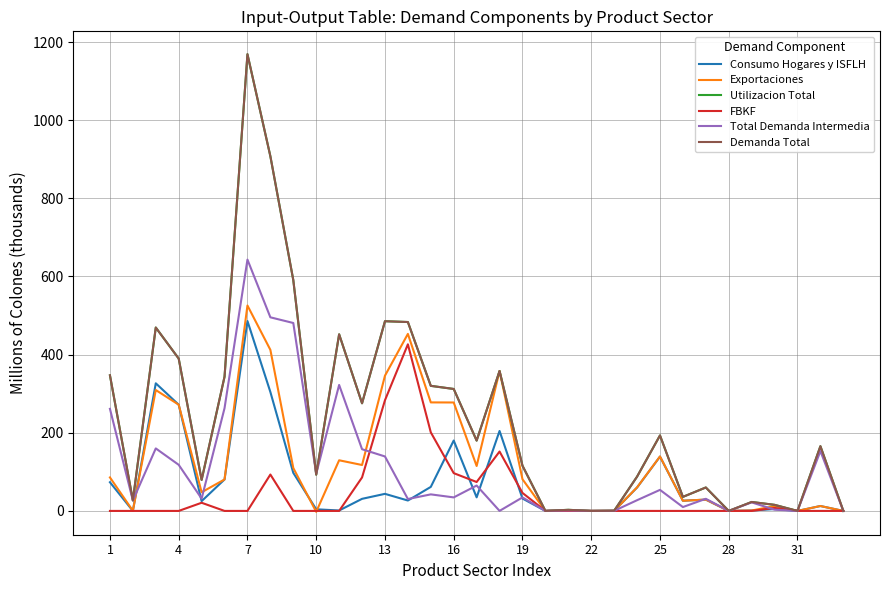

True or false: Consumo Hogares y ISFLH and Utilizacion Total cross at least once.

False